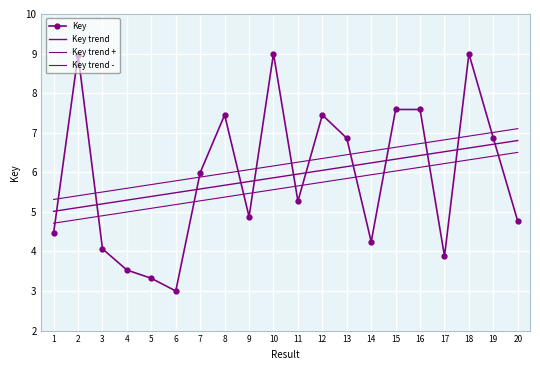

What is the difference between the maximum and minimum values in the Key series?

6.0